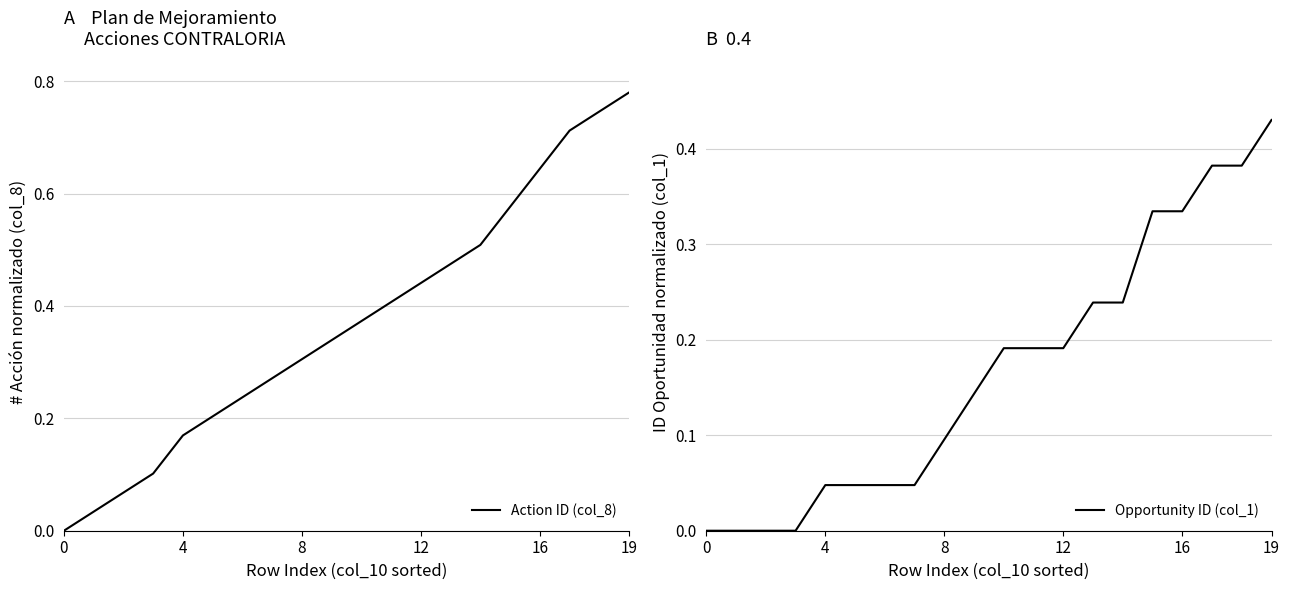

The value of Action ID (col_8) at 19 is 0.2. True or false?

False